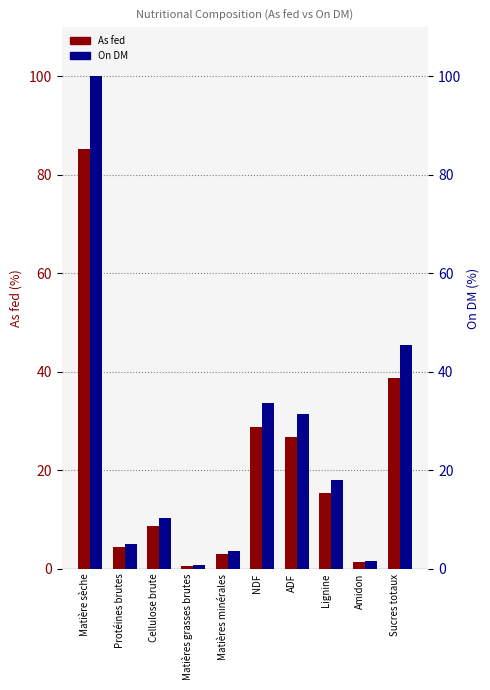

What is the difference between the second highest and second lowest values in the On DM series?

43.8